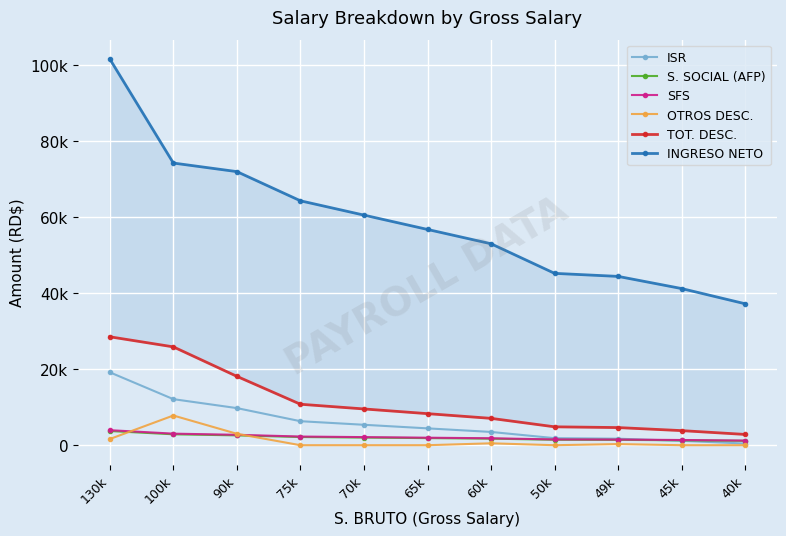

How many interior local peaks does the OTROS DESC. series have?

3